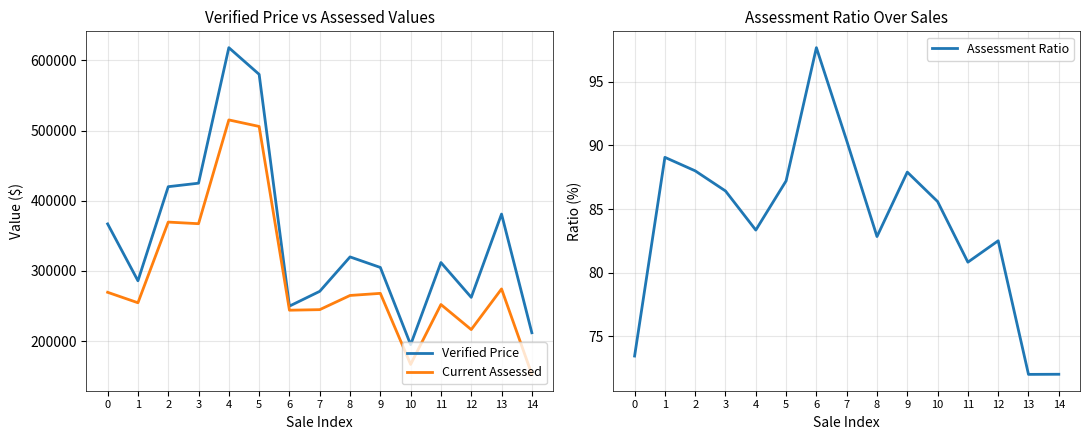

Reading left to right, extract all data points from this chart.

Verified Price: 0=367000.0	1=286000.0	2=420000.0	3=425000.0	4=618000.0	5=580000.0	6=249933.0	7=271000.0	8=320000.0	9=305000.0	10=195000.0	11=312000.0	12=262400.0	13=381000.0	14=212000.0
Current Assessed: 0=269600.0	1=254700.0	2=369600.0	3=367300.0	4=515100.0	5=505800.0	6=244100.0	7=244900.0	8=265100.0	9=268100.0	10=166900.0	11=252200.0	12=216500.0	13=274400.0	14=152700.0
Assessment Ratio: 0=73.5	1=89.1	2=88.0	3=86.4	4=83.3	5=87.2	6=97.7	7=90.4	8=82.8	9=87.9	10=85.6	11=80.8	12=82.5	13=72.0	14=72.0